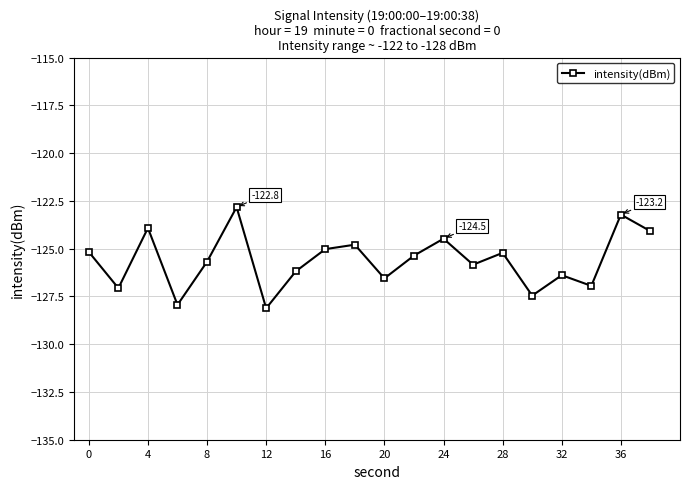

How many interior local valleys (lower than both neighbors) does the data have?

7